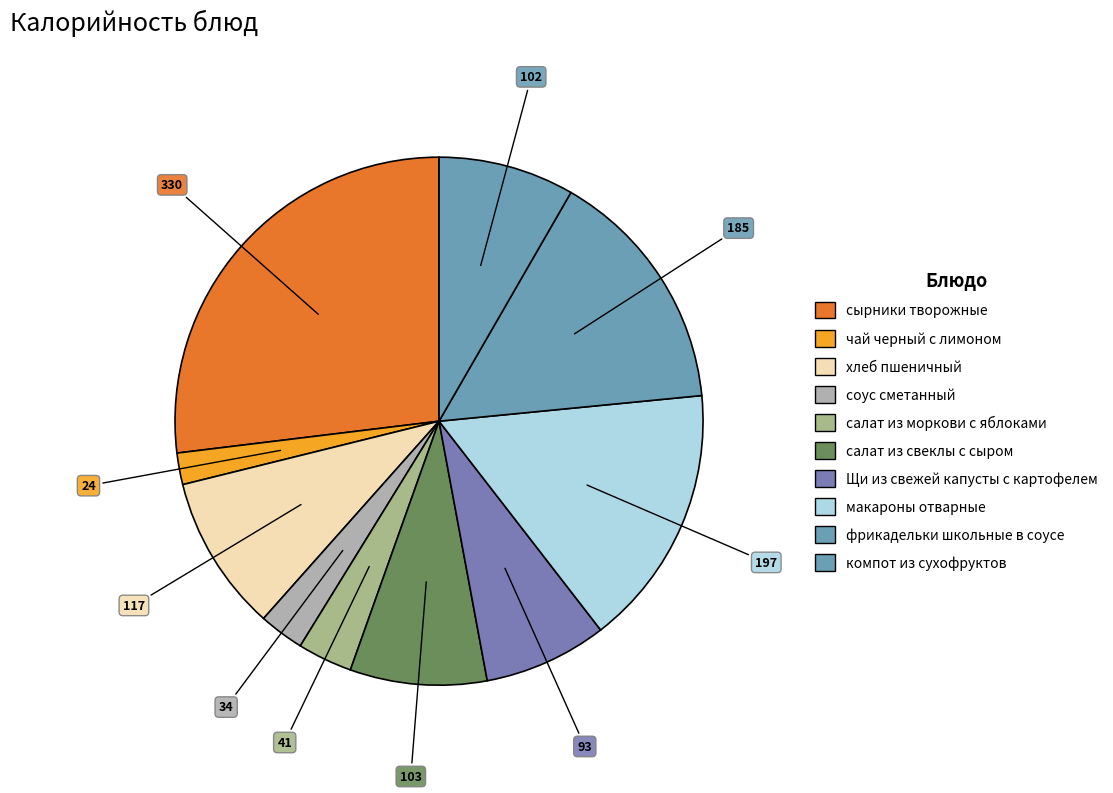

How many segments does this pie chart have?

10